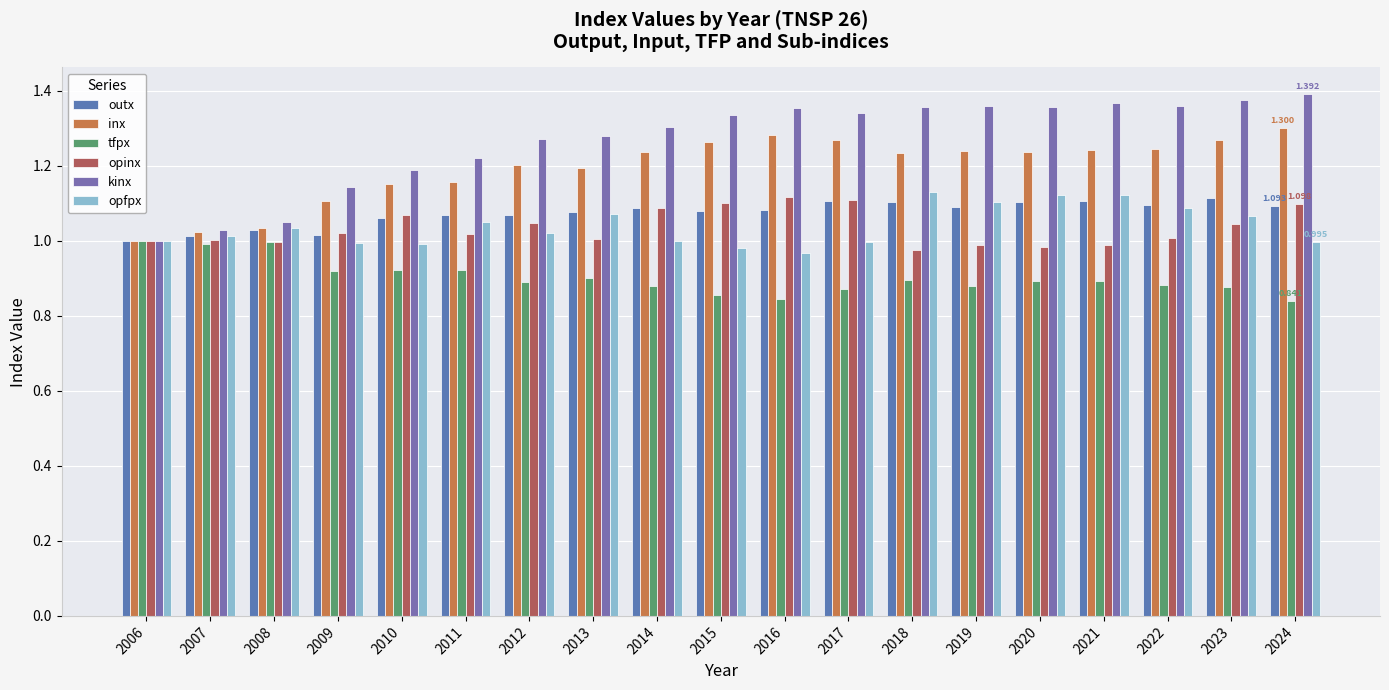

At how many categories does at least one series exceed 1?

18